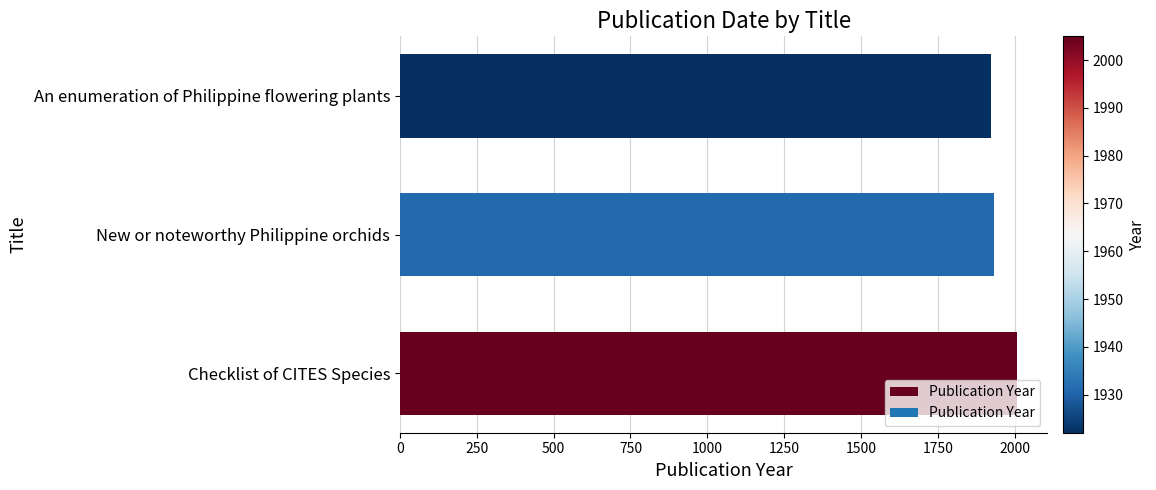

What is the sum of all values?

5858